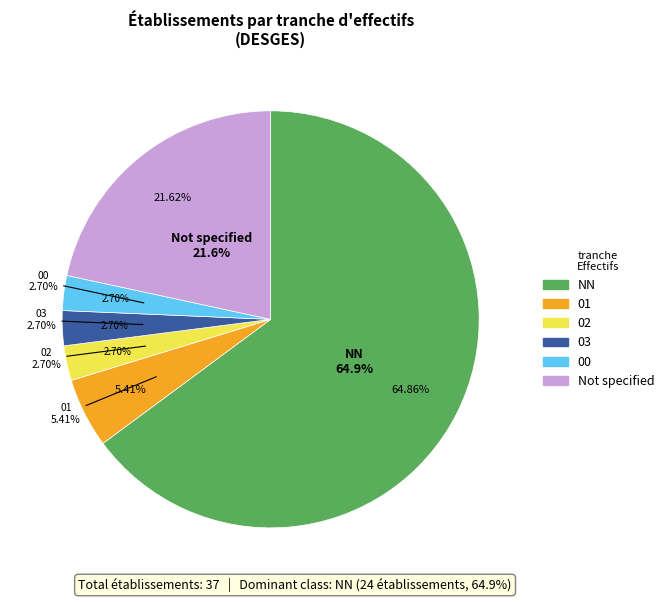

To the nearest percent, what portion does 02 represent?

3%